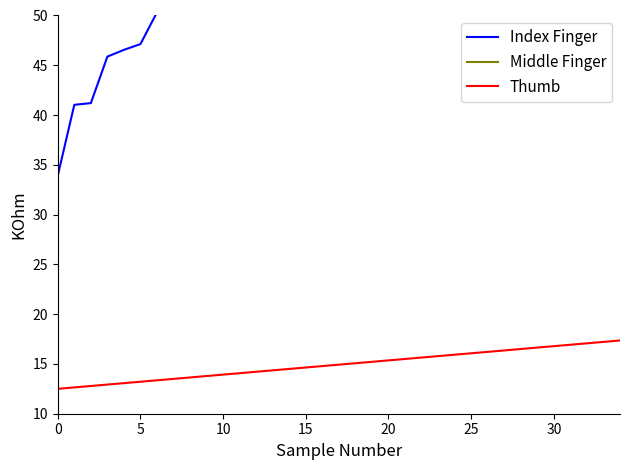

Which series has the widest spread of values?

Index Finger